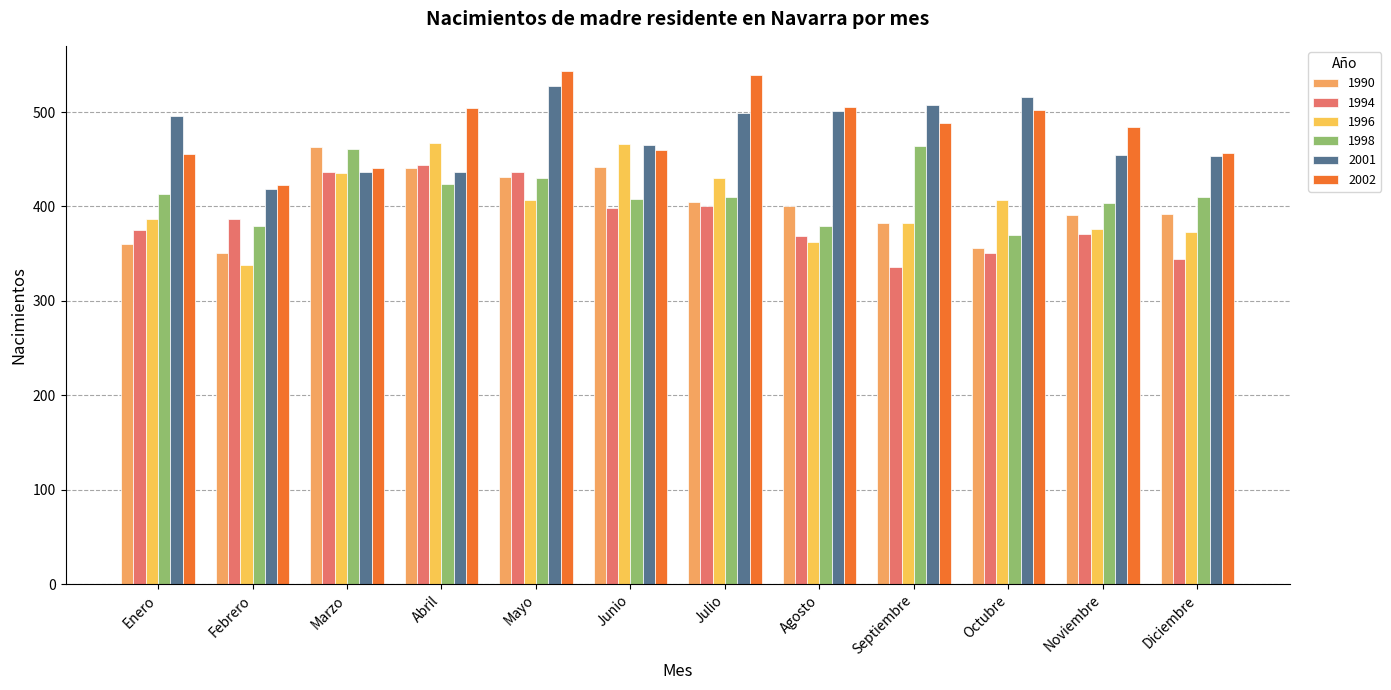

The value of 1998 at Enero is 413. True or false?

True